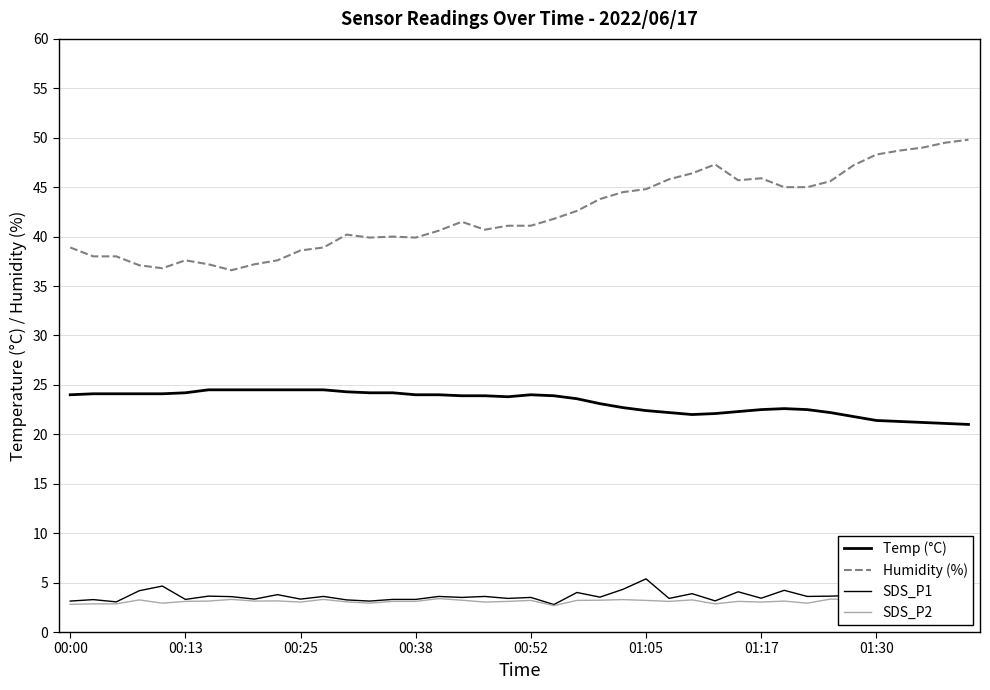

Is this an area chart (filled region under the line)?

No